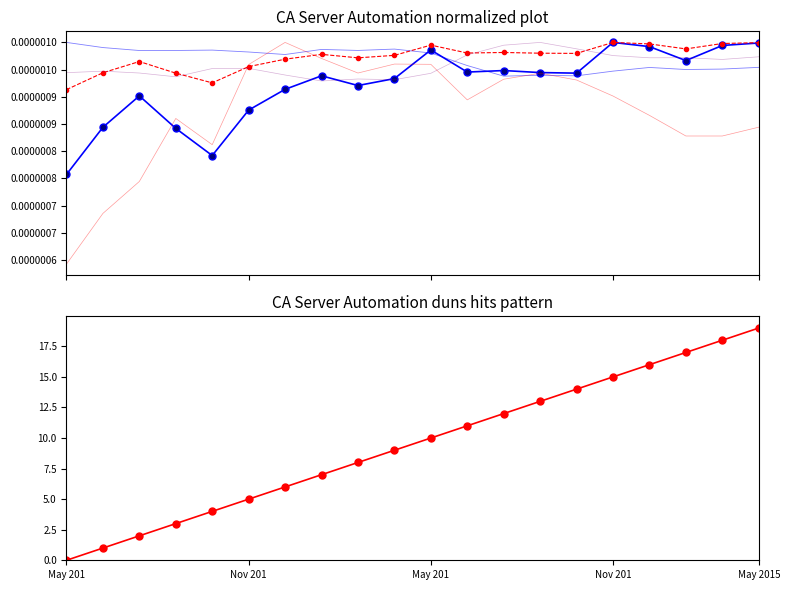

The col_7 series shows 0.0 at 17. True or false?

False